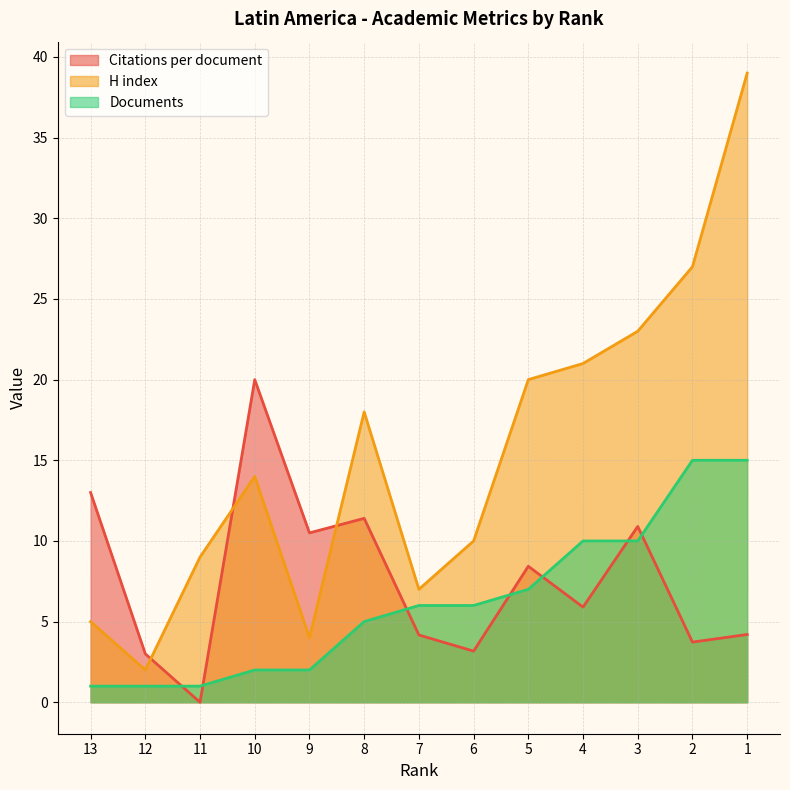

What is the average value of the Documents series?

6.2